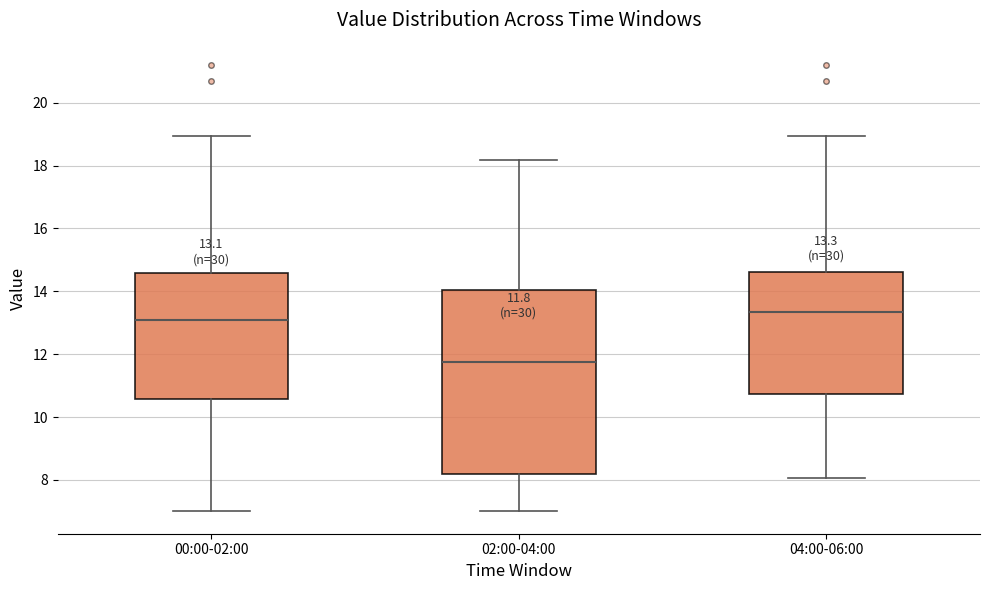

Which box is the tallest, from its lower edge to its upper edge?

02:00-04:00